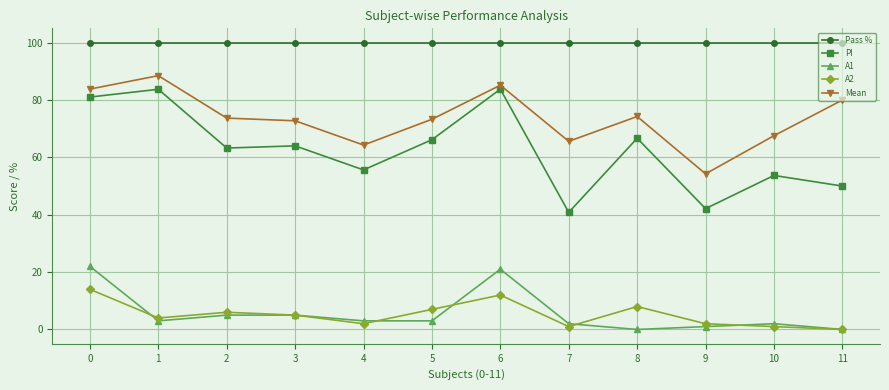

Which series has the widest spread of values?

PI